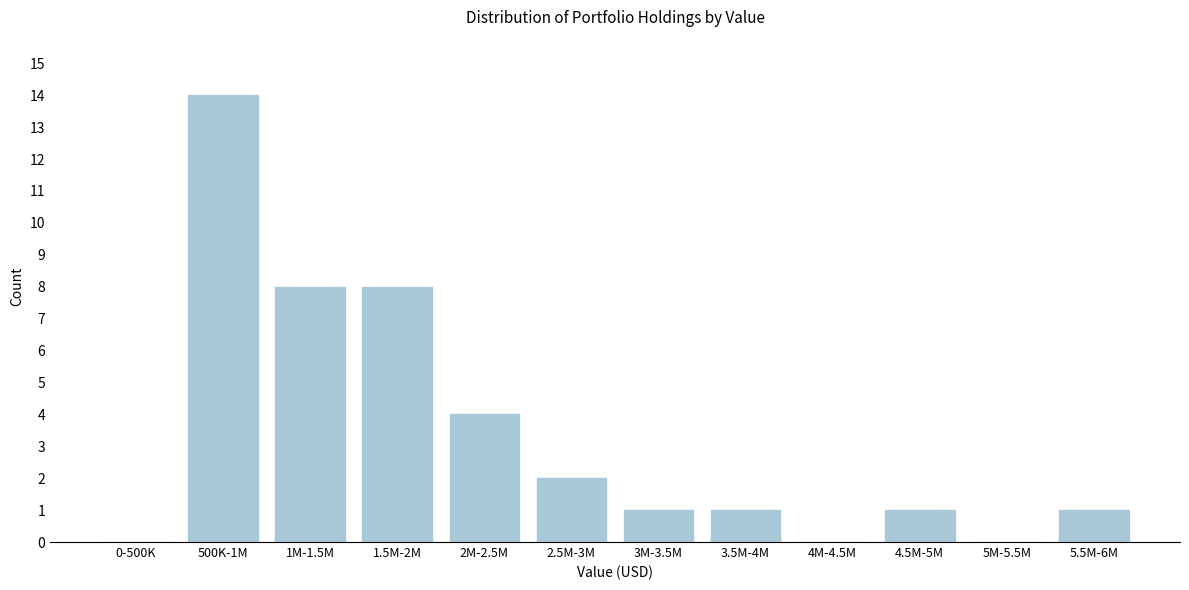

Reading left to right, transcribe all the data shown in this chart.

0-500K=0	500K-1M=14	1M-1.5M=8	1.5M-2M=8	2M-2.5M=4	2.5M-3M=2	3M-3.5M=1	3.5M-4M=1	4M-4.5M=0	4.5M-5M=1	5M-5.5M=0	5.5M-6M=1